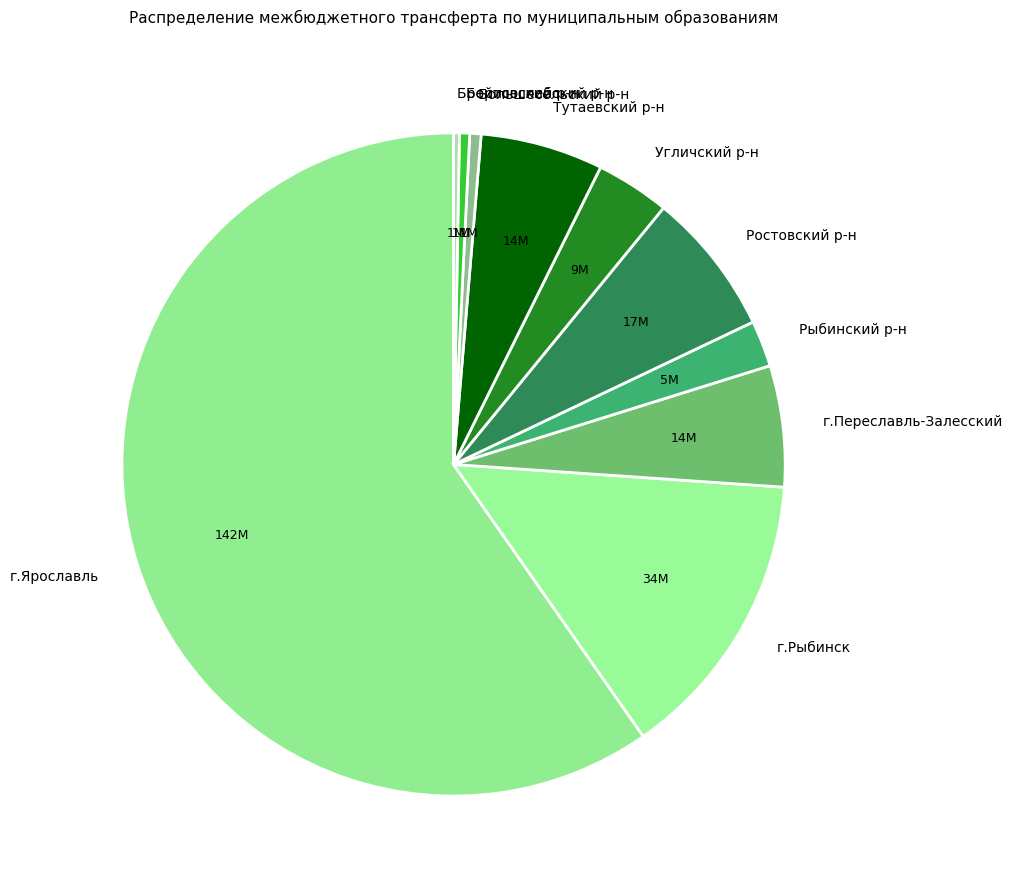

How many slices are in this pie chart?

10